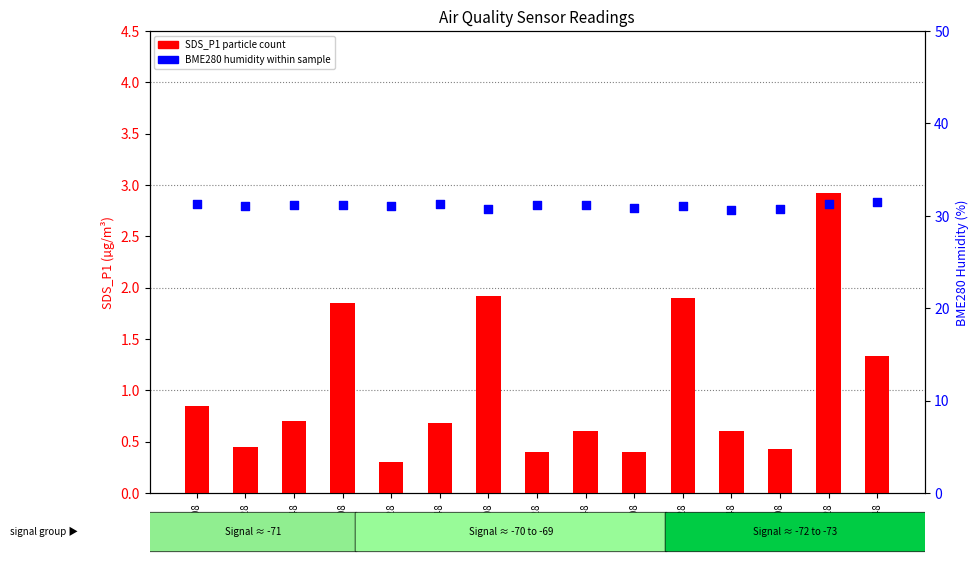

Which series has the largest Y range (max minus min)?

SDS_P1 (fine particles)